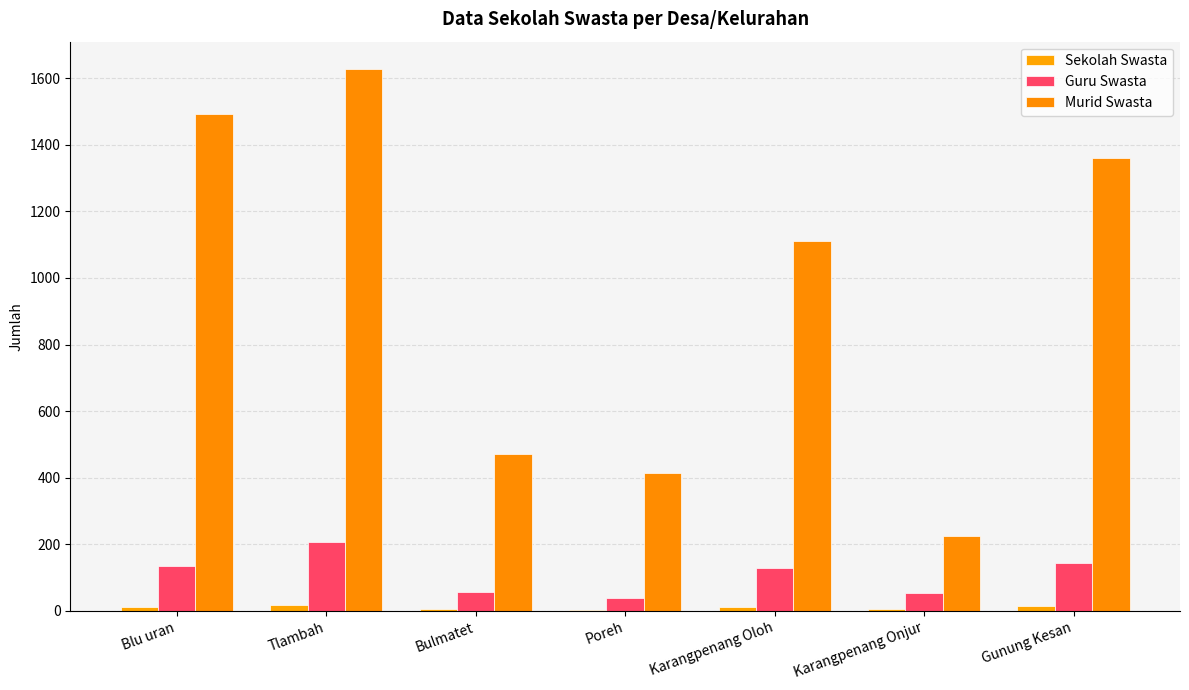

How many groups of bars are there?

7